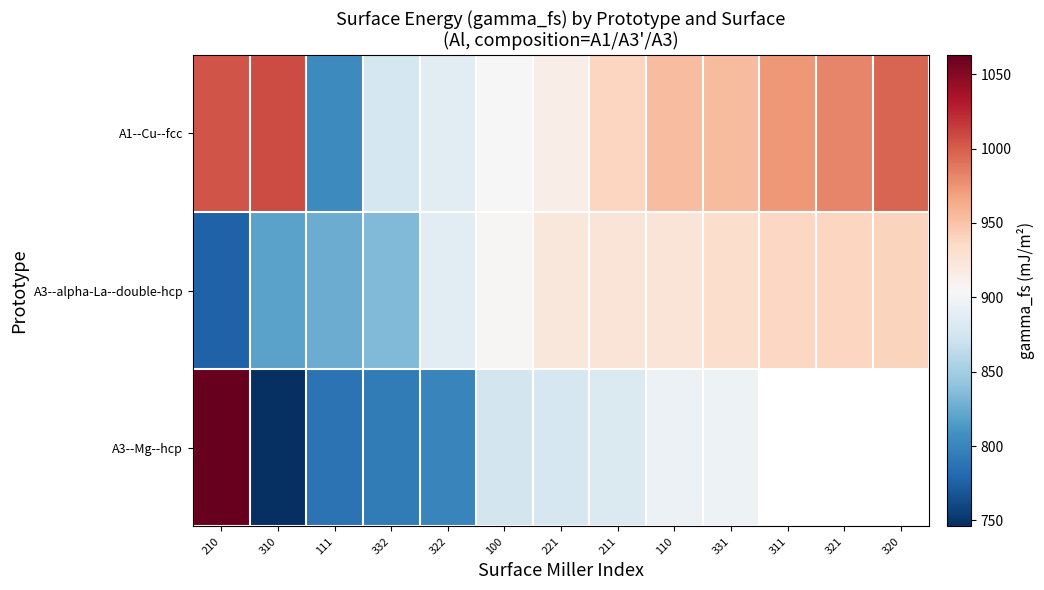

The value of A3--alpha-La--double-hcp at 111 is 1376.5. True or false?

False